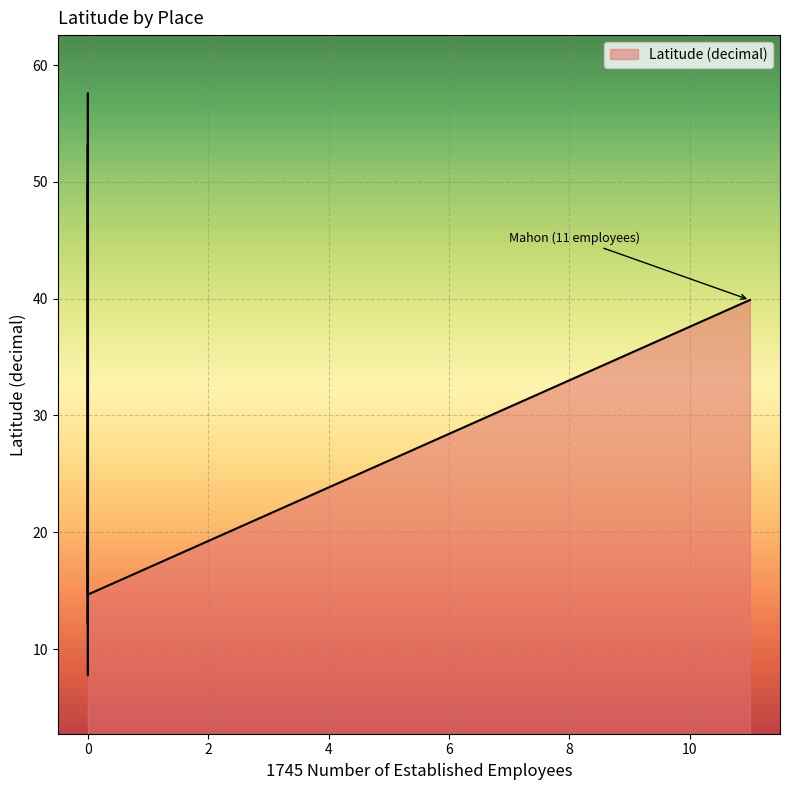

What is the sum of the values at Ceylon and Fort Lewis, Senegal?

22.2